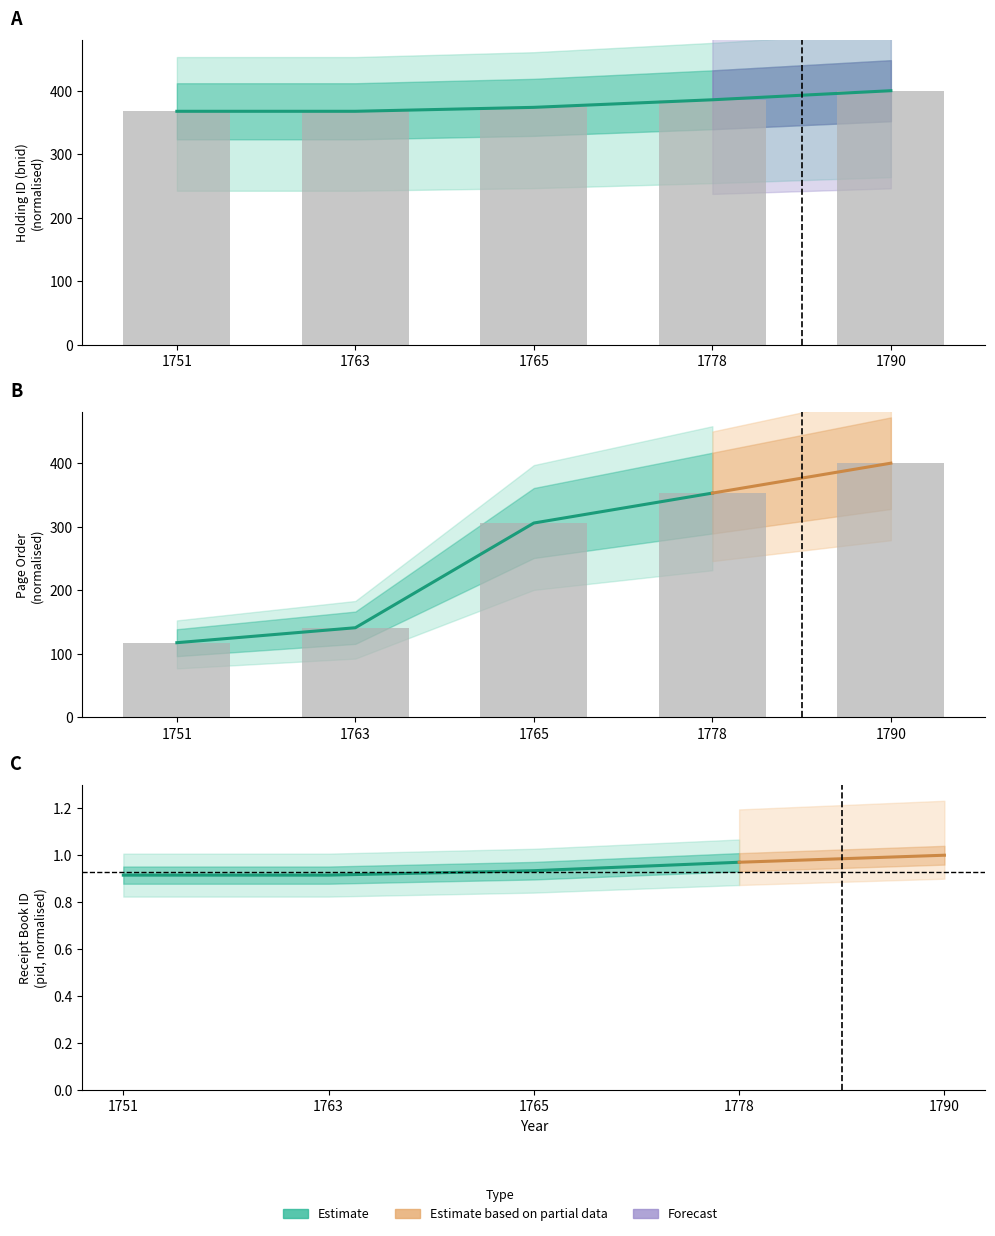

At which category does the chart reach its minimum across all series?

1751